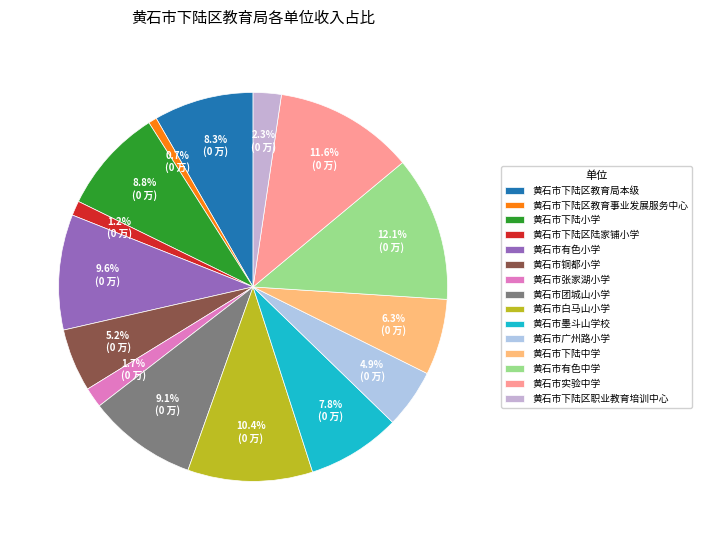

What is the smallest slice in the pie chart?

黄石市下陆区教育事业发展服务中心